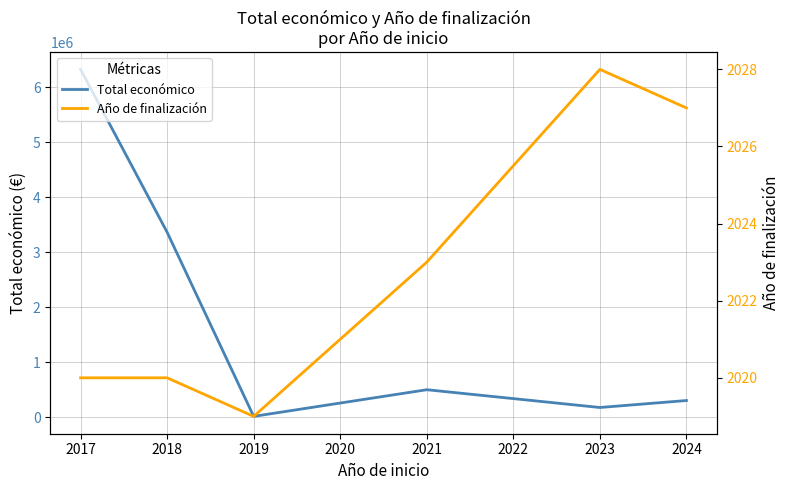

What is the greatest value displayed?

6320464.7